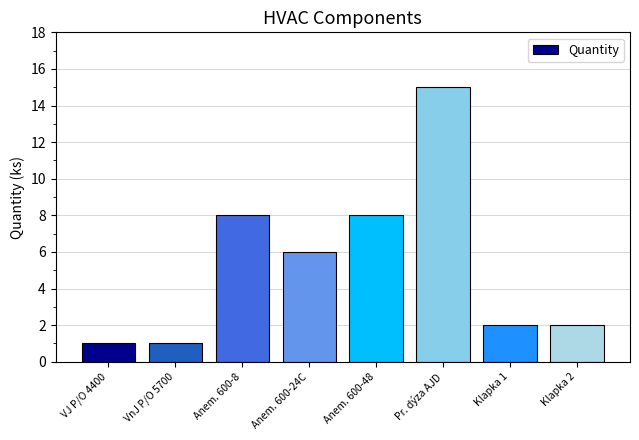

Reading left to right, list all the values displayed in this chart.

VJ P/O 4400=1	VnJ P/O 5700=1	Anem. 600-8=8	Anem. 600-24C=6	Anem. 600-48=8	Pr. dýza AJD=15	Klapka 1=2	Klapka 2=2